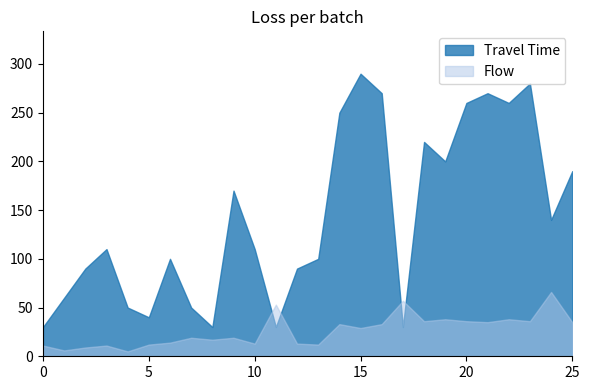

What is the total value across all series at 25?

225